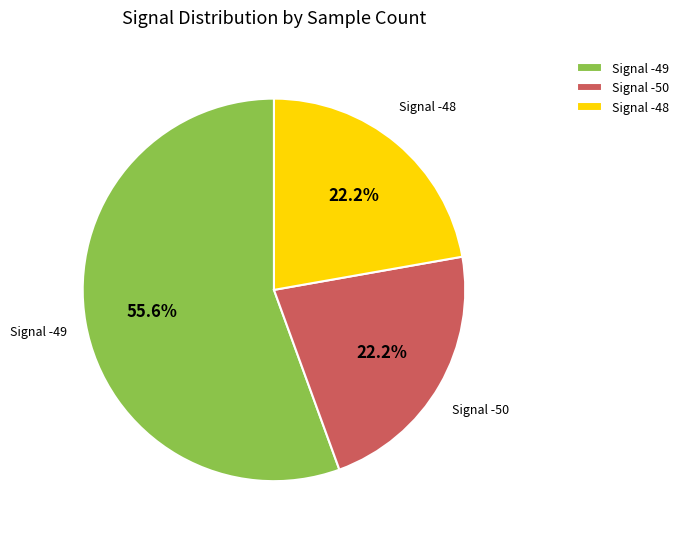

Is there a majority slice in this chart?

Yes